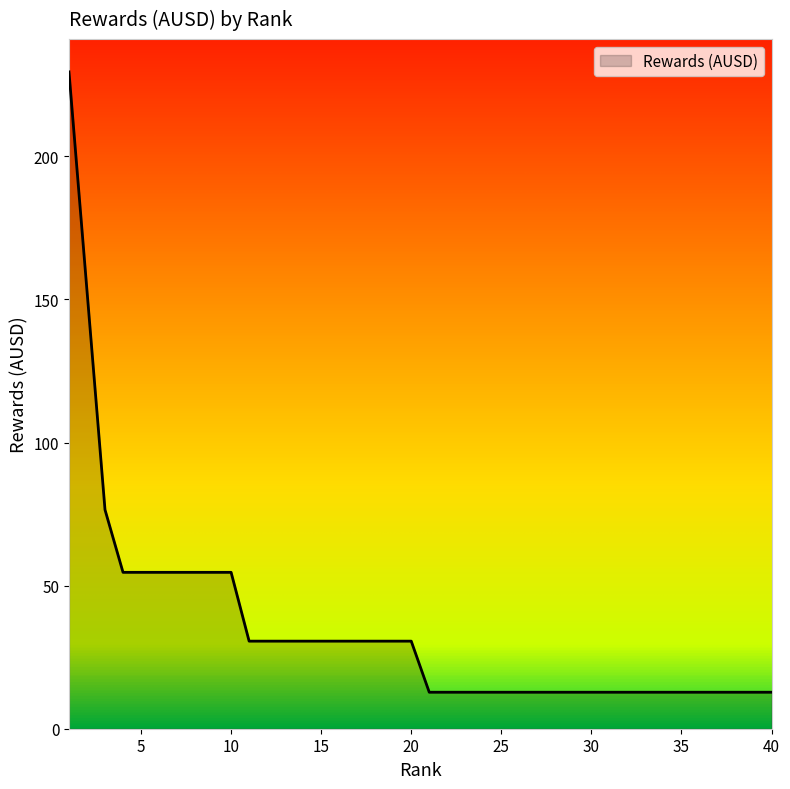

What is the smallest value displayed?

12.8